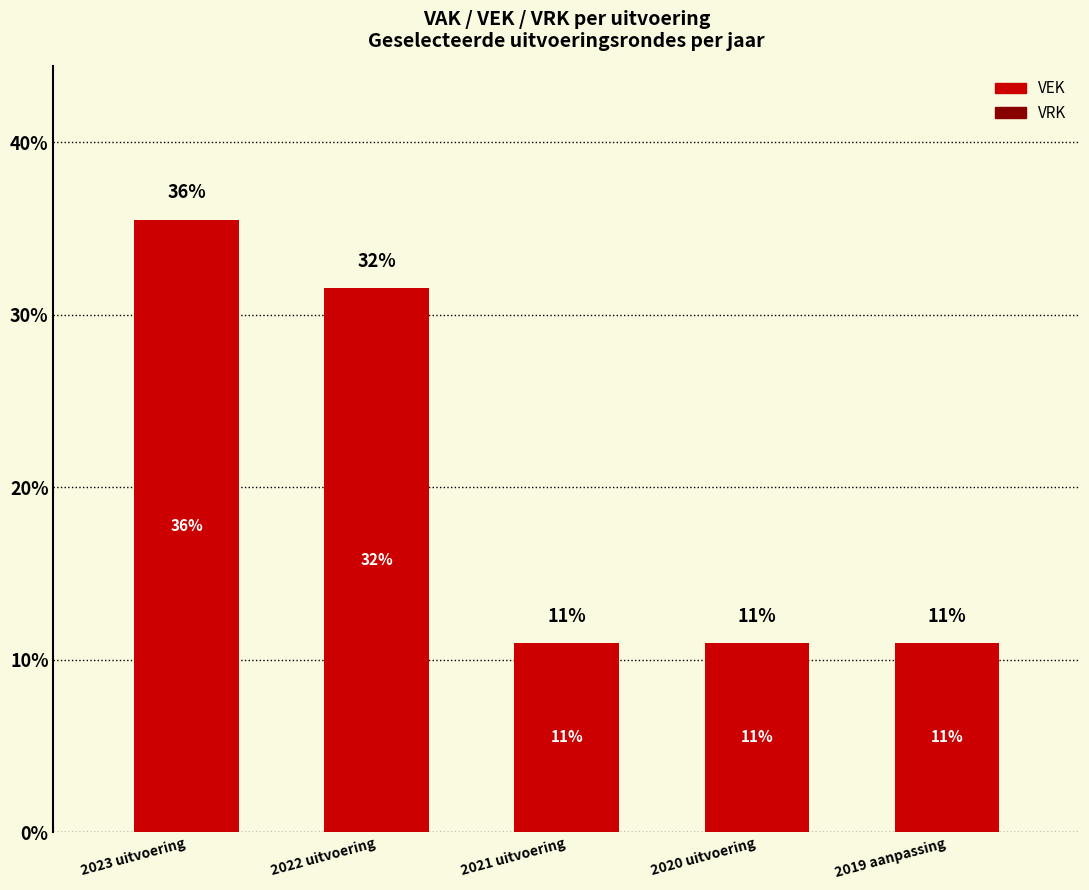

Does the chart contain any negative values?

No